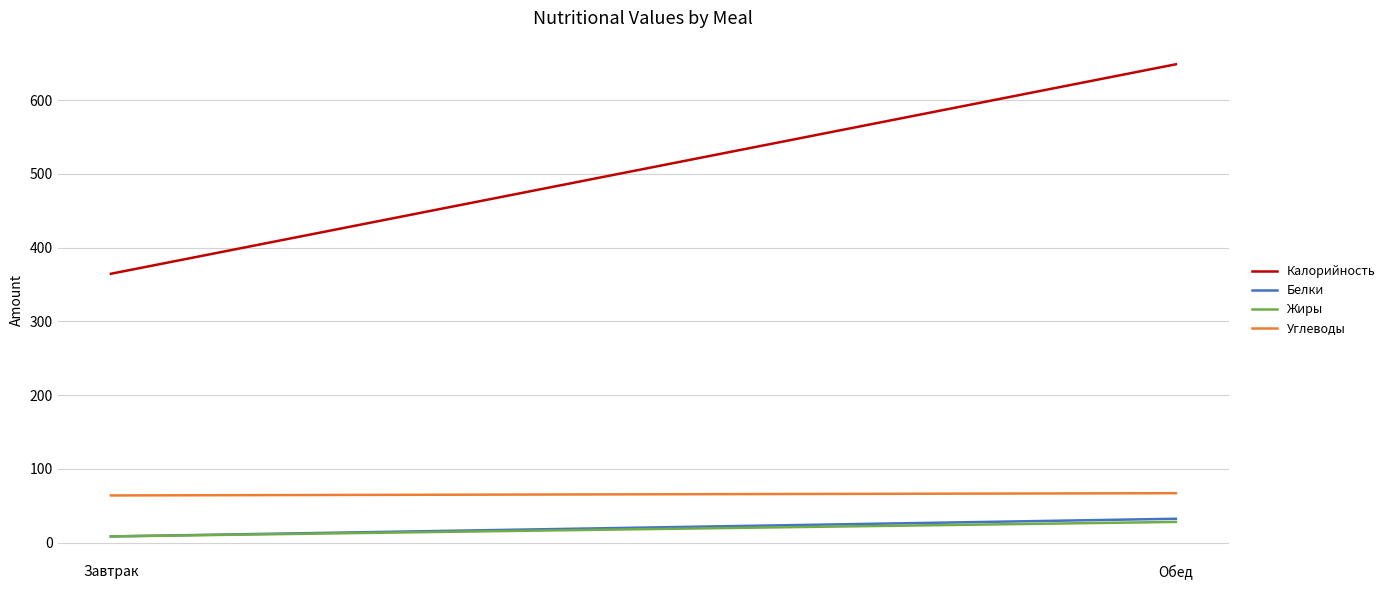

What is the label of the 2nd point from the left?

Обед